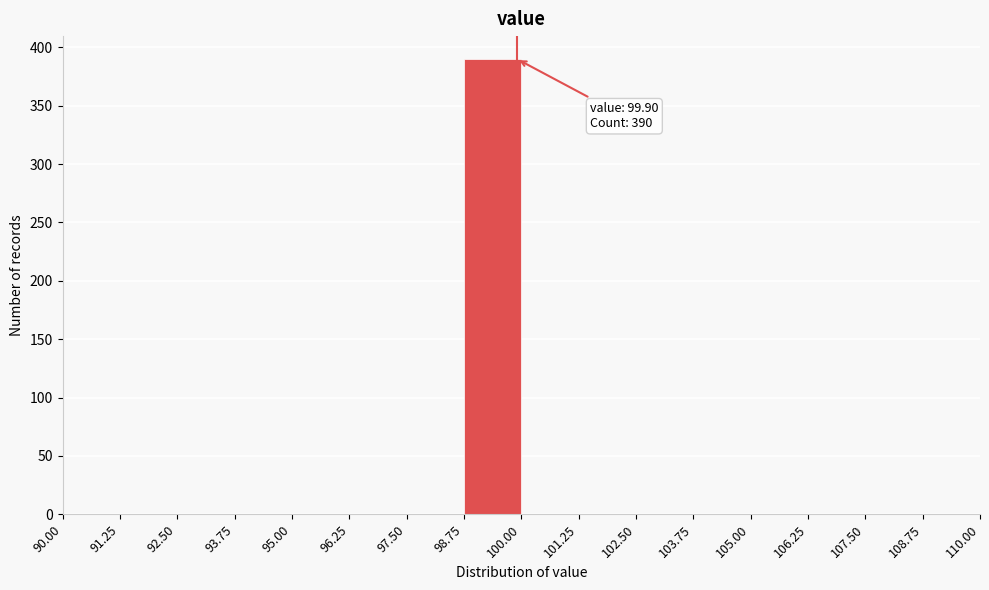

Over which range of the x-axis is the bar tallest?

98.75 to 100.00